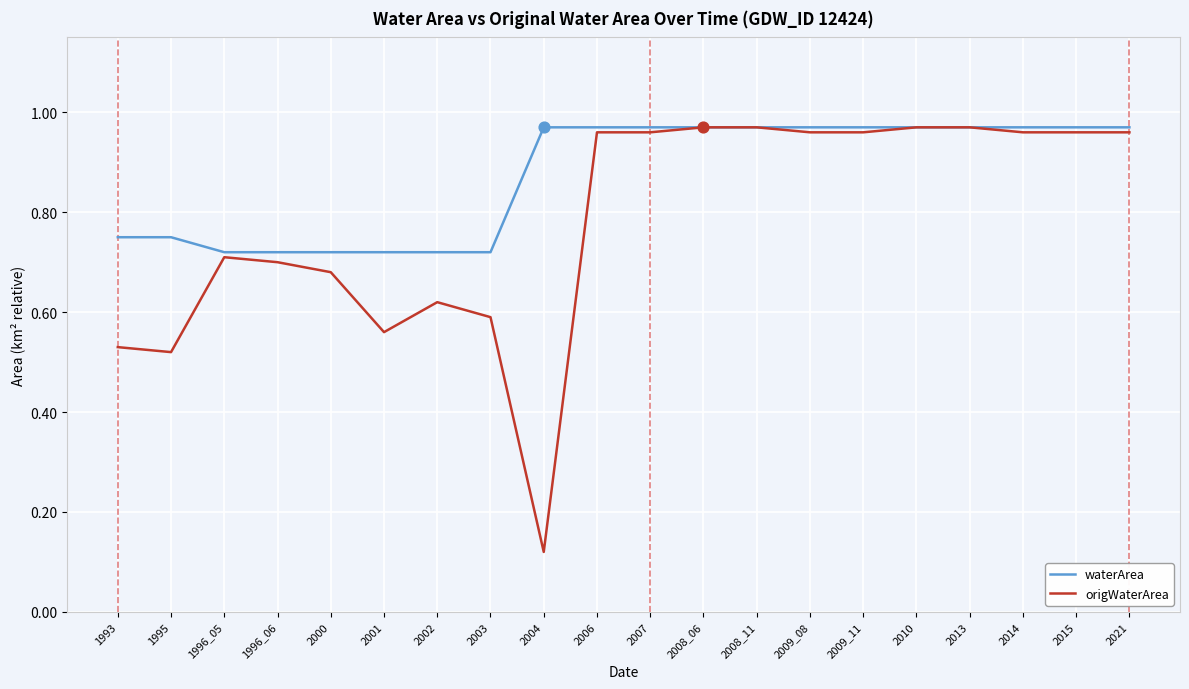

What are all the series names shown in the legend?

waterArea, origWaterArea